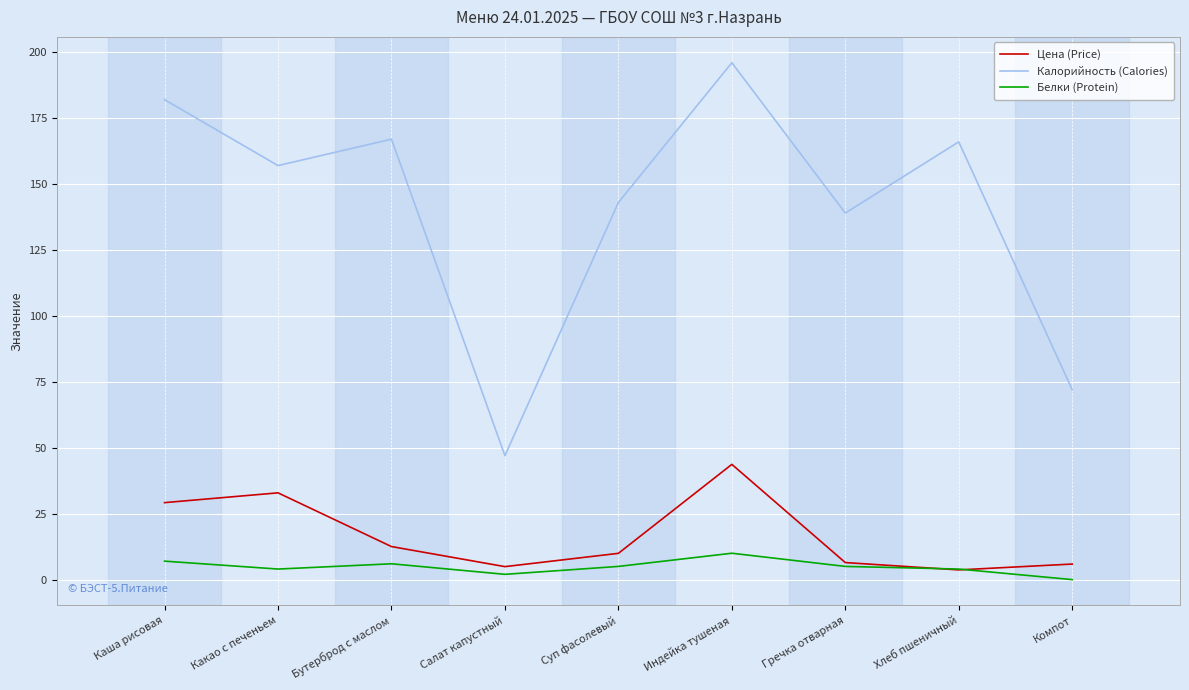

How many Белки (Protein) values are between 4 and 6?

5